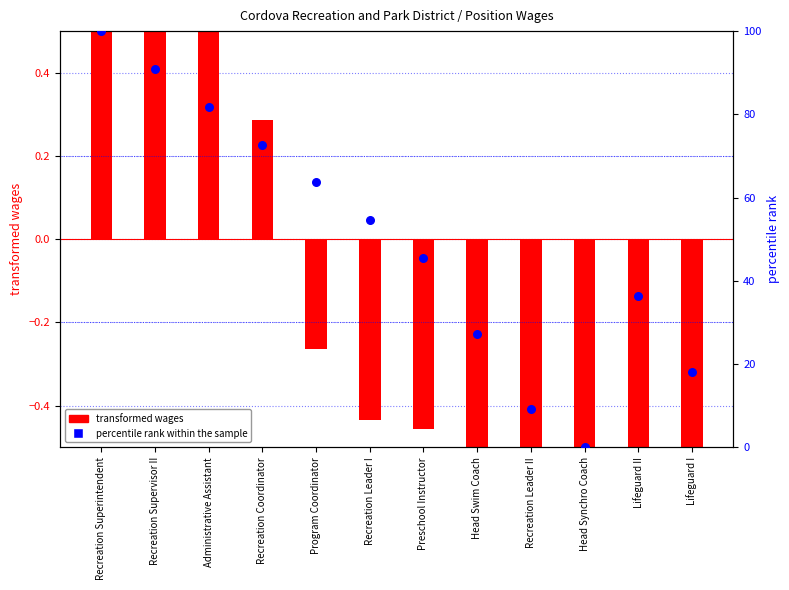

What is the ratio of the value at Head Swim Coach to the value at Recreation Superintendent?

0.3